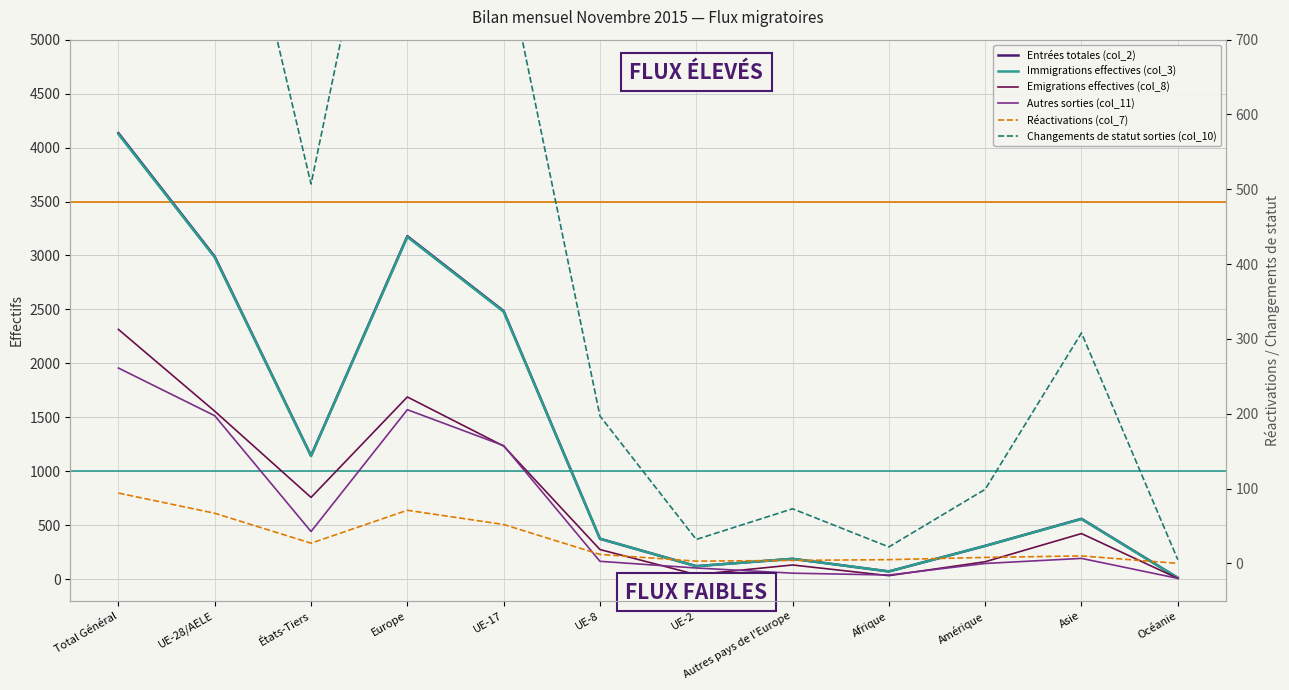

What is the label of the 1st point from the right?

Océanie